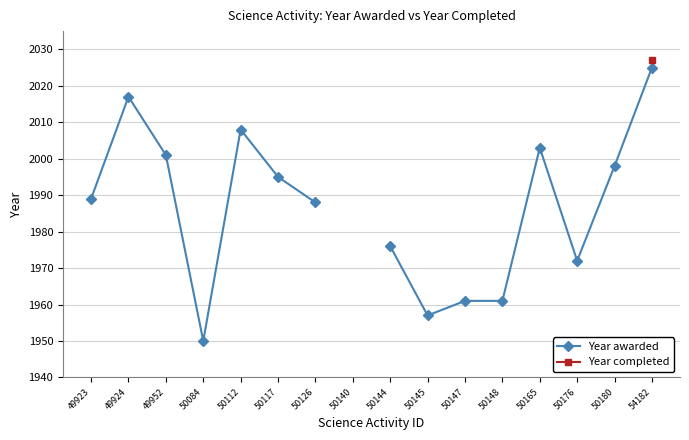

Where is the first local minimum for Year awarded?

50084